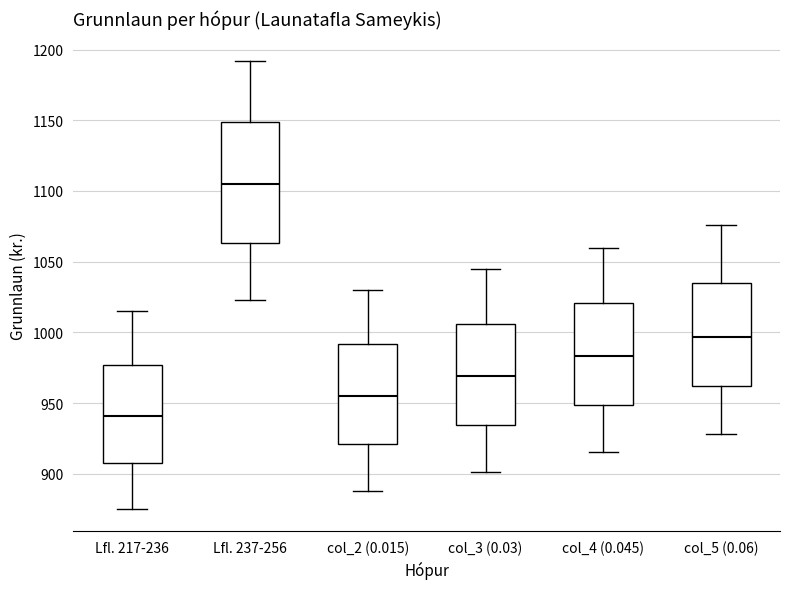

Reading left to right, read every box against the y-axis: the position of its median line, the range the box covers, and the ends of its whiskers. The values are not printed on the chart, so give them approximately, as read against the axis.

Lfl. 217-236: median 940, box 905 to 975, whiskers 875 to 1015
Lfl. 237-256: median 1105, box 1065 to 1150, whiskers 1025 to 1190
col_2 (0.015): median 955, box 920 to 990, whiskers 890 to 1030
col_3 (0.03): median 970, box 935 to 1005, whiskers 900 to 1045
col_4 (0.045): median 985, box 950 to 1020, whiskers 915 to 1060
col_5 (0.06): median 995, box 960 to 1035, whiskers 930 to 1075